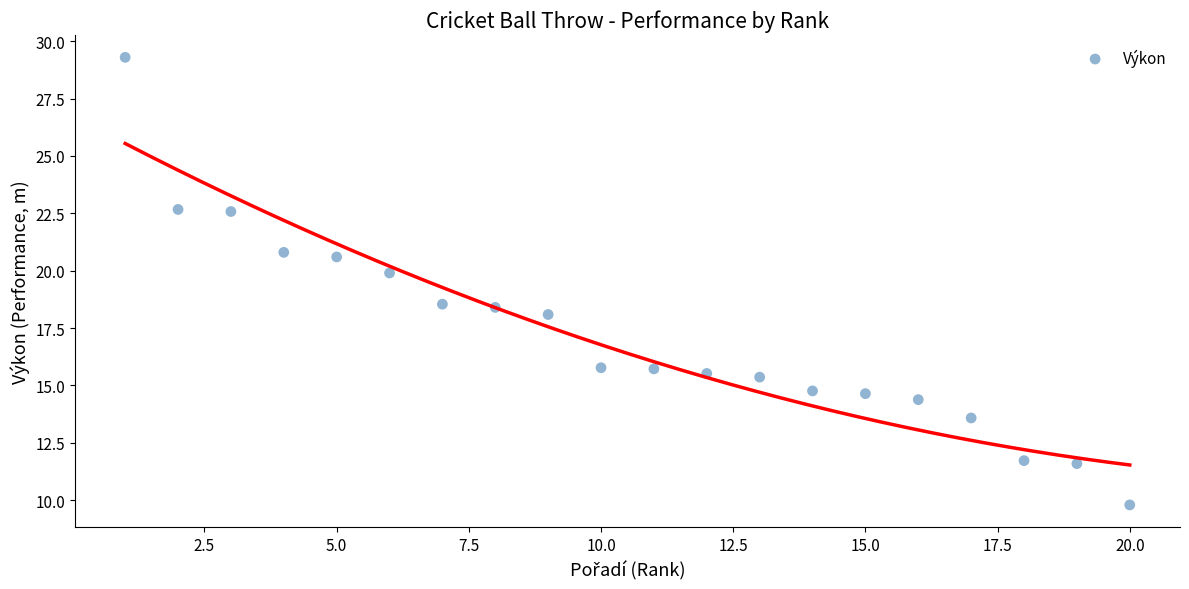

What is the range of X values (max minus min)?

19.0